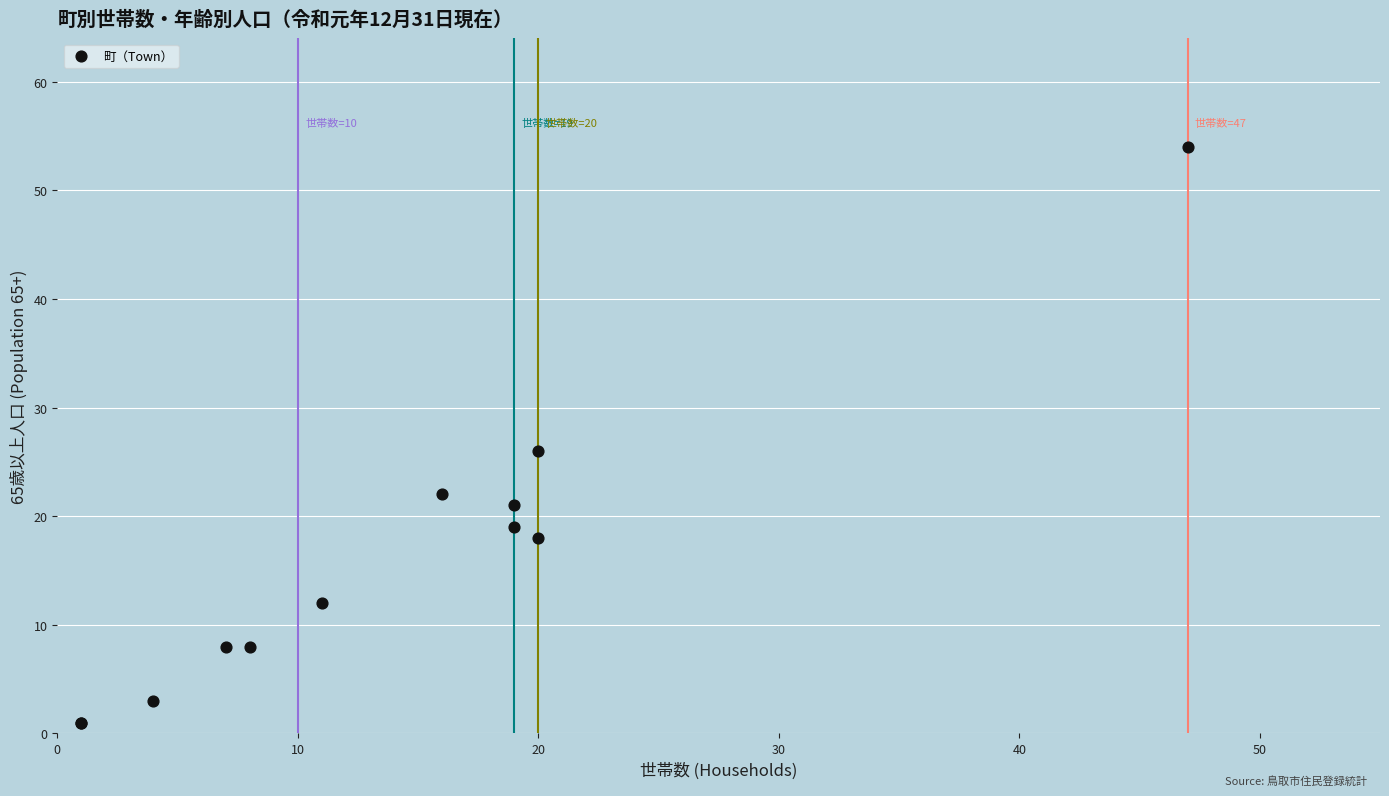

What Y value in the scatter plot is closest to 27?

26